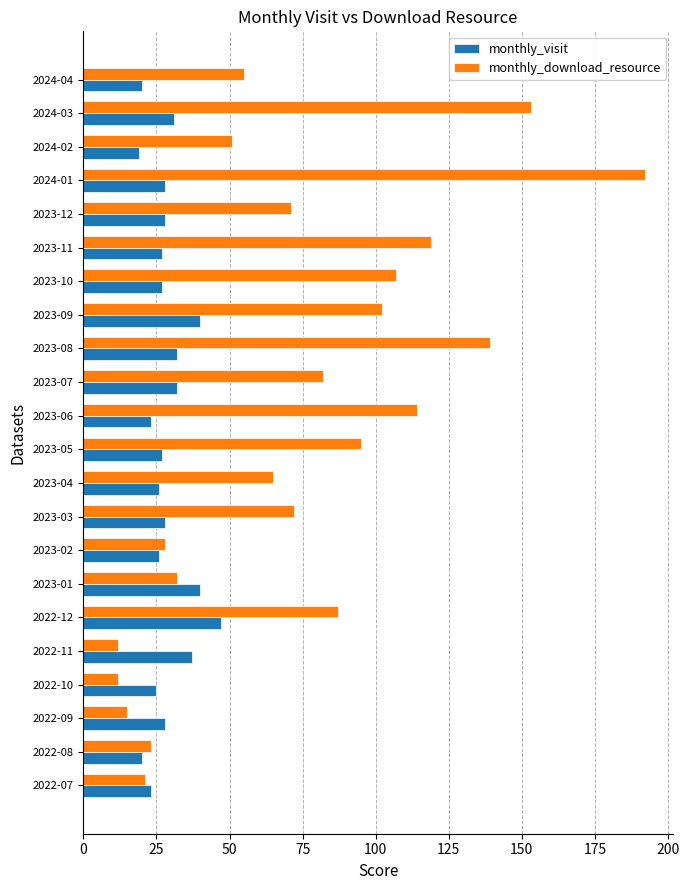

Which series has the largest total across all categories?

monthly_download_resource